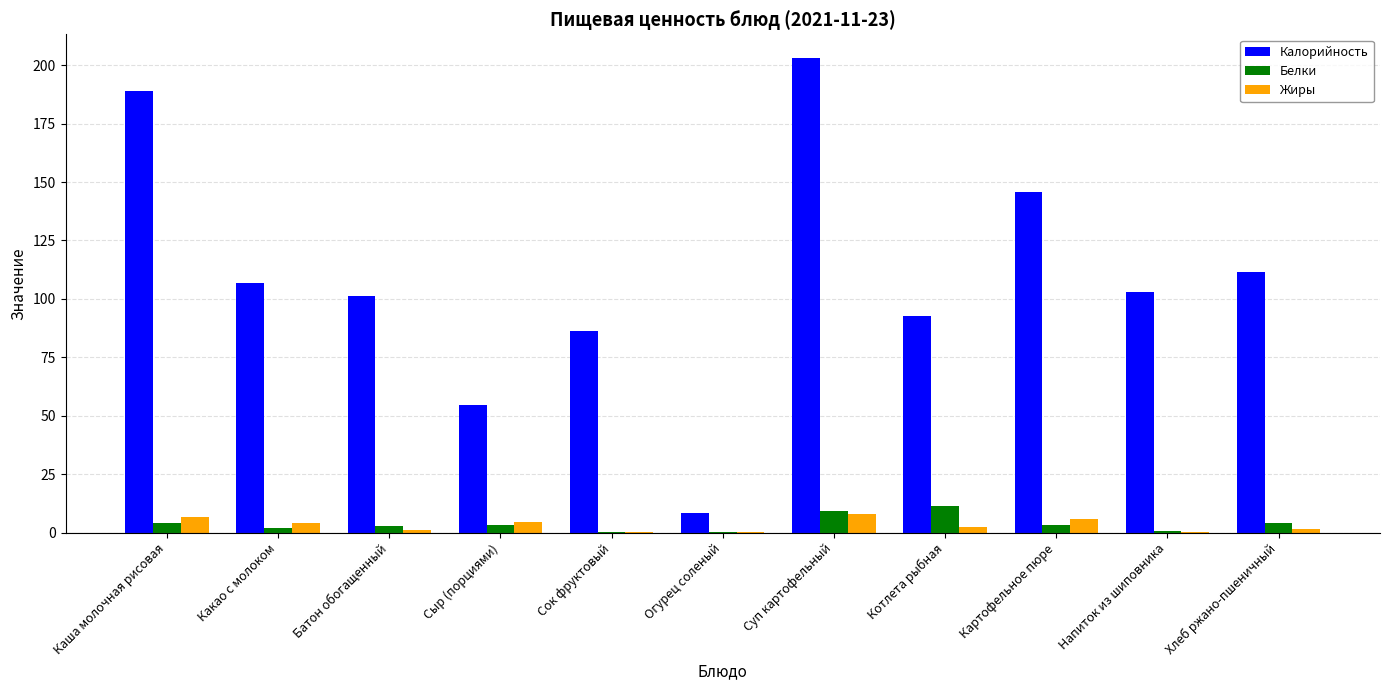

Which series has the widest spread of values?

Калорийность